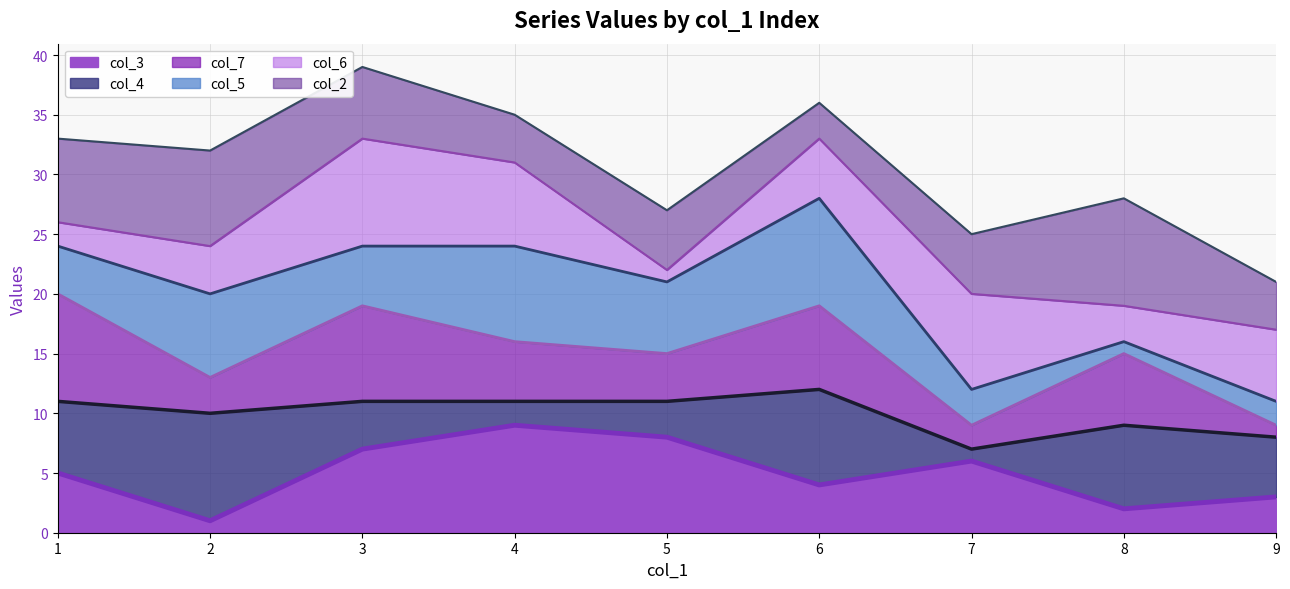

True or false: col_2 line and col_6 line intersect in this chart.

False